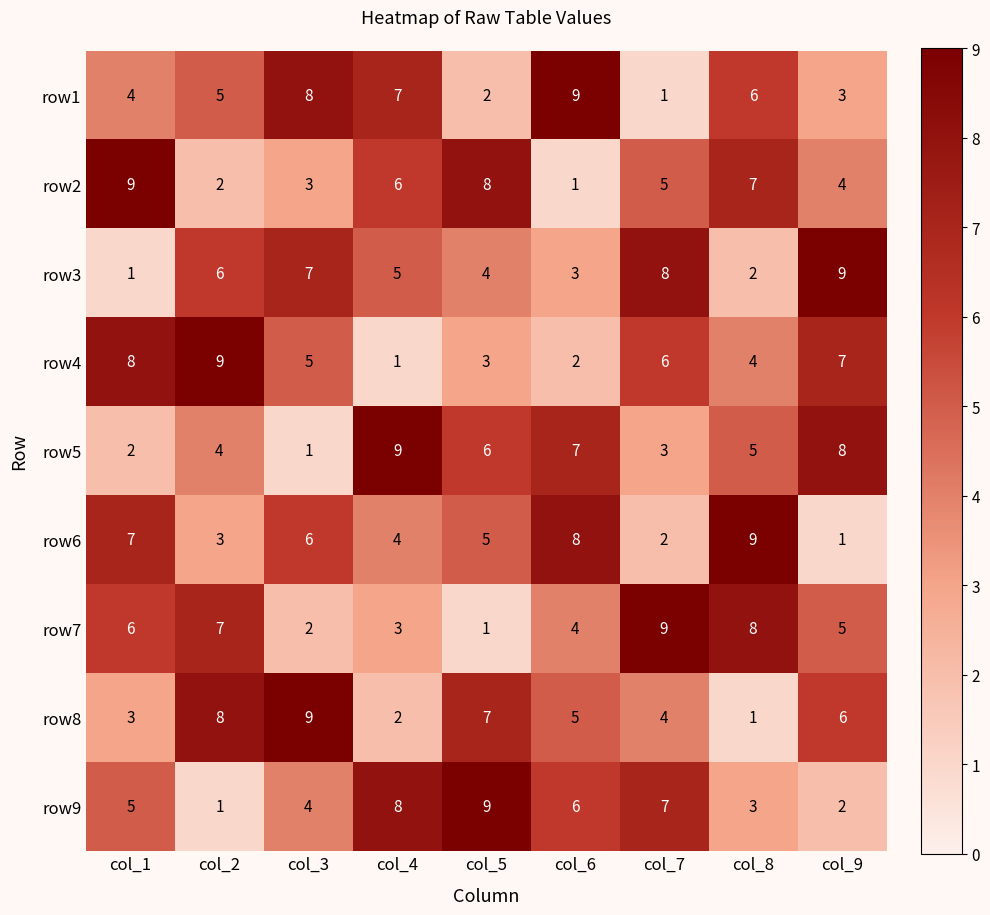

List the labels in order of row7 value, largest first.

col_7, col_8, col_2, col_1, col_9, col_6, col_4, col_3, col_5